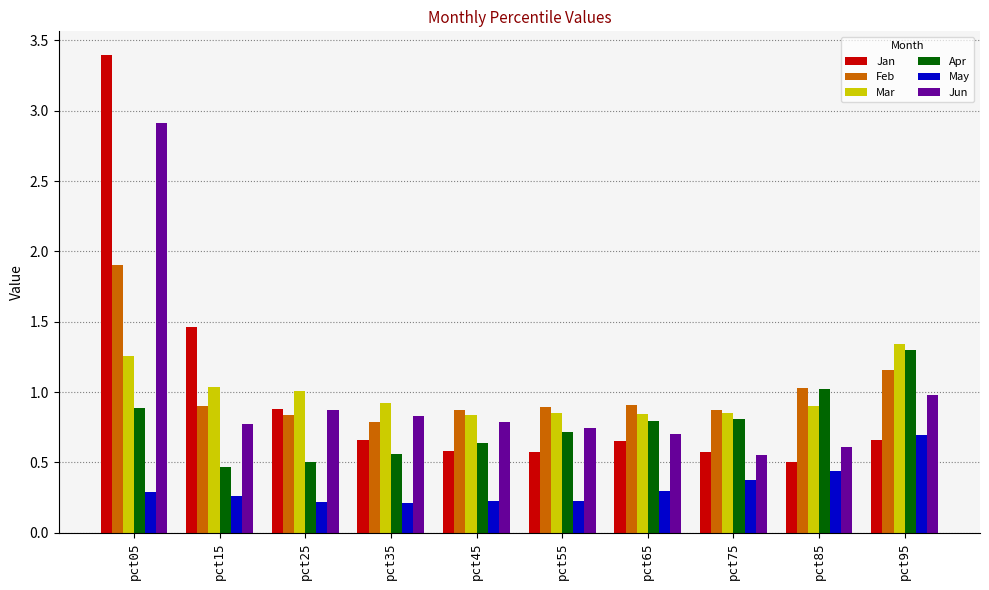

What is the greatest value displayed?

3.4